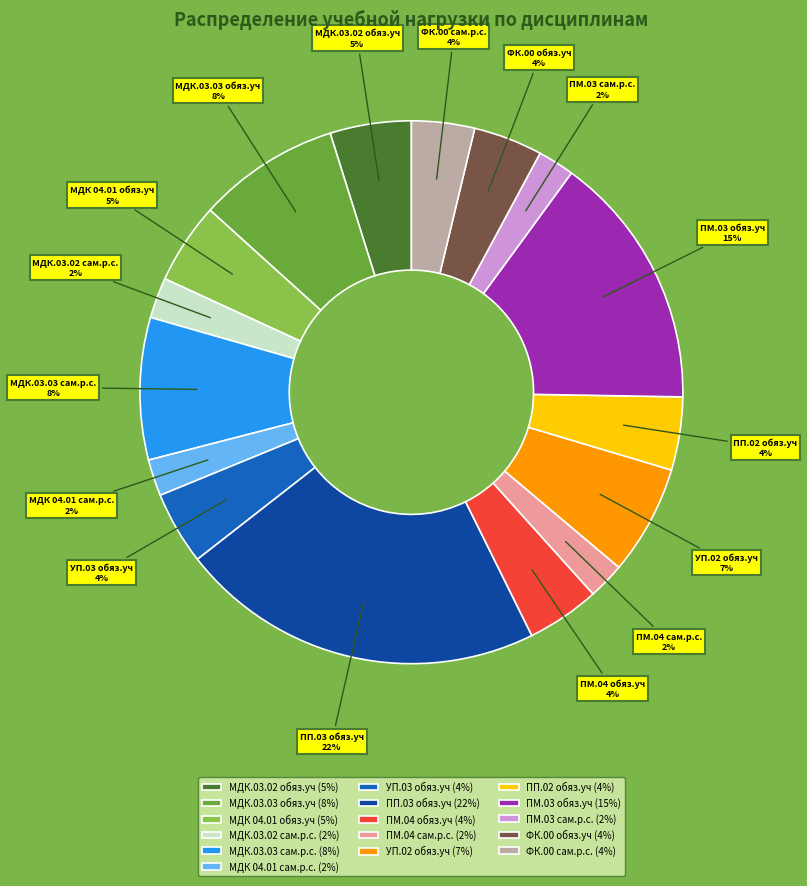

What is the largest slice in the pie chart?

ПП.03 обяз.уч